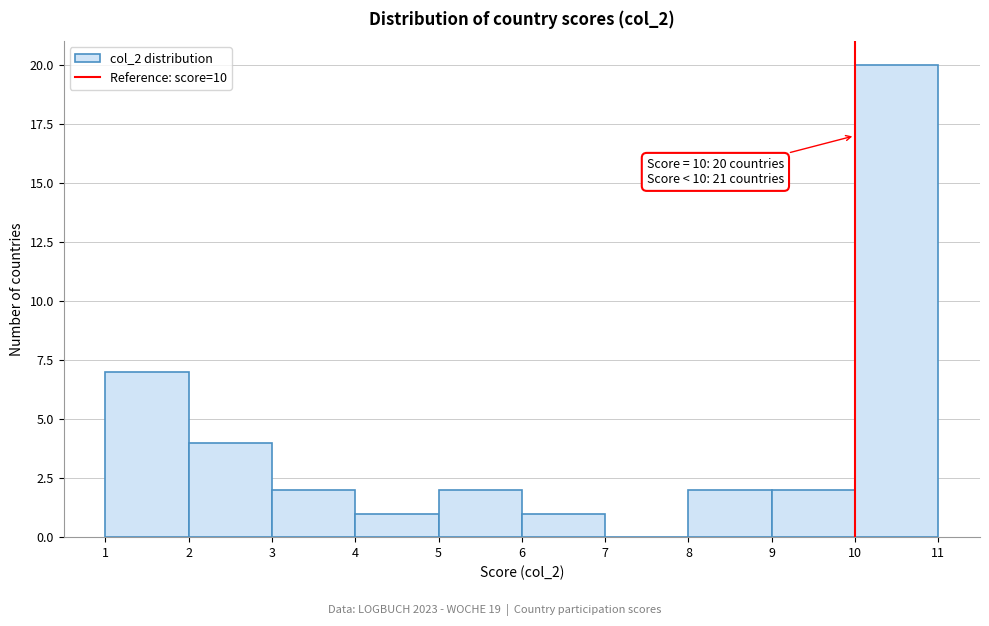

Over which range of the x-axis is the bar tallest?

10 to 11